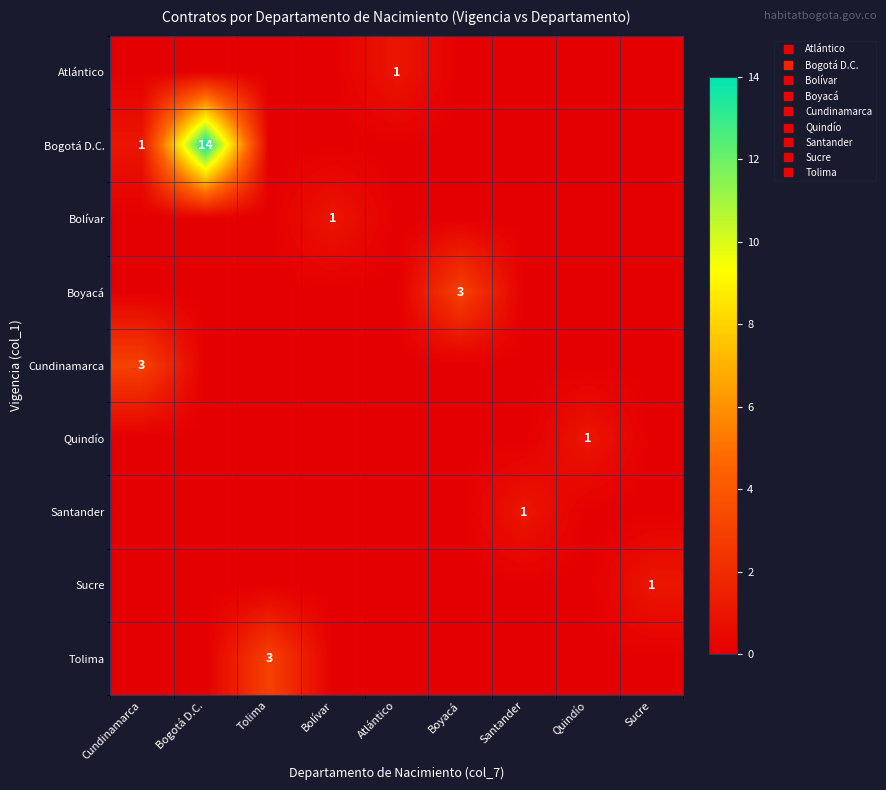

What is the total value across all series at Cundinamarca?

4